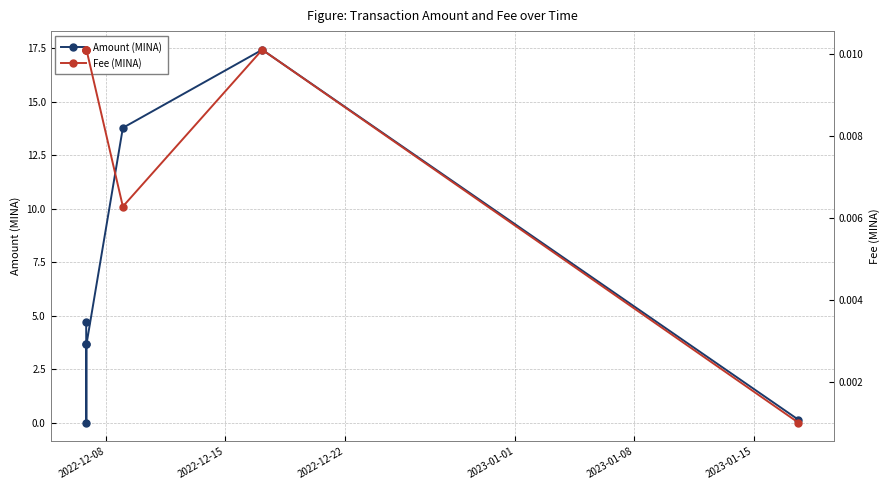

True or false: Amount (MINA) has more than 2 interior local peaks.

False